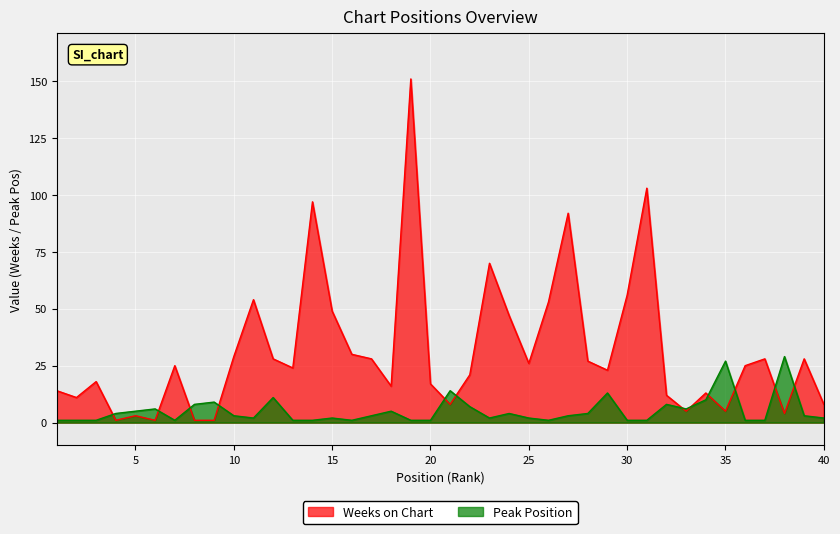

The Weeks on Chart series shows 64 at 27. True or false?

False